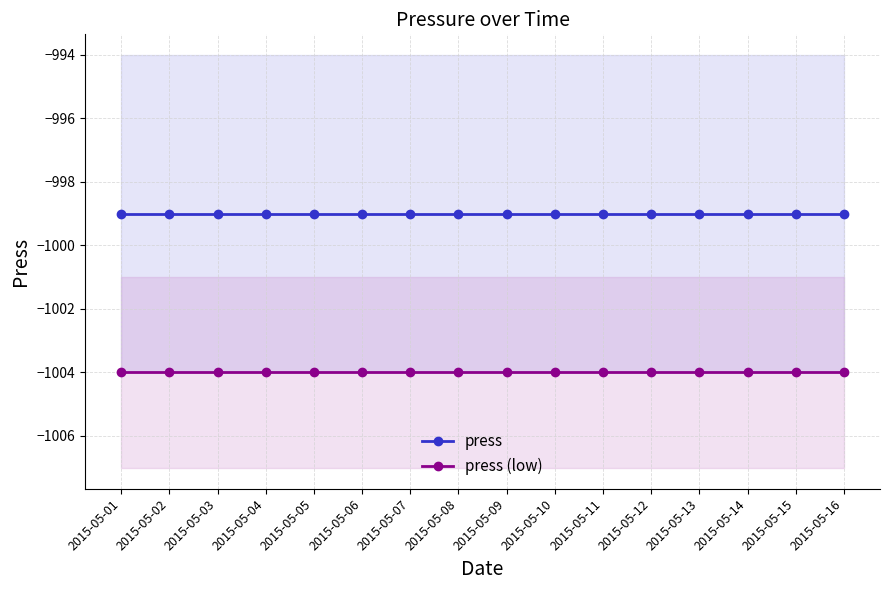

What is the value of the press point at the 7th from the left?

-999